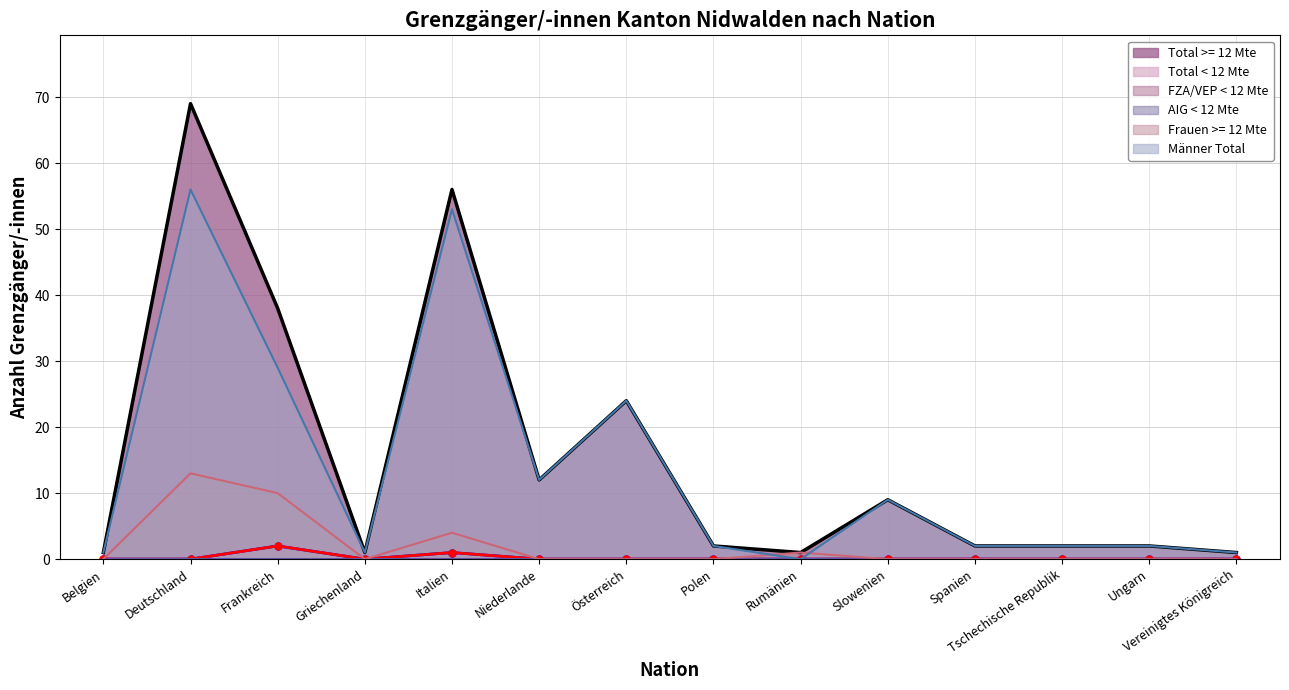

The value of Männer Total at Slowenien is 14. True or false?

False